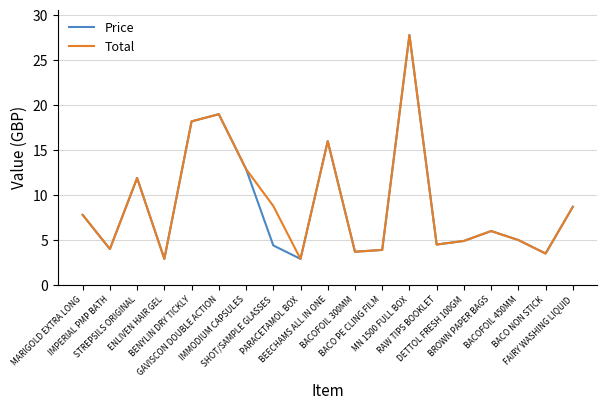

What is the lowest value of the Price series?

2.9